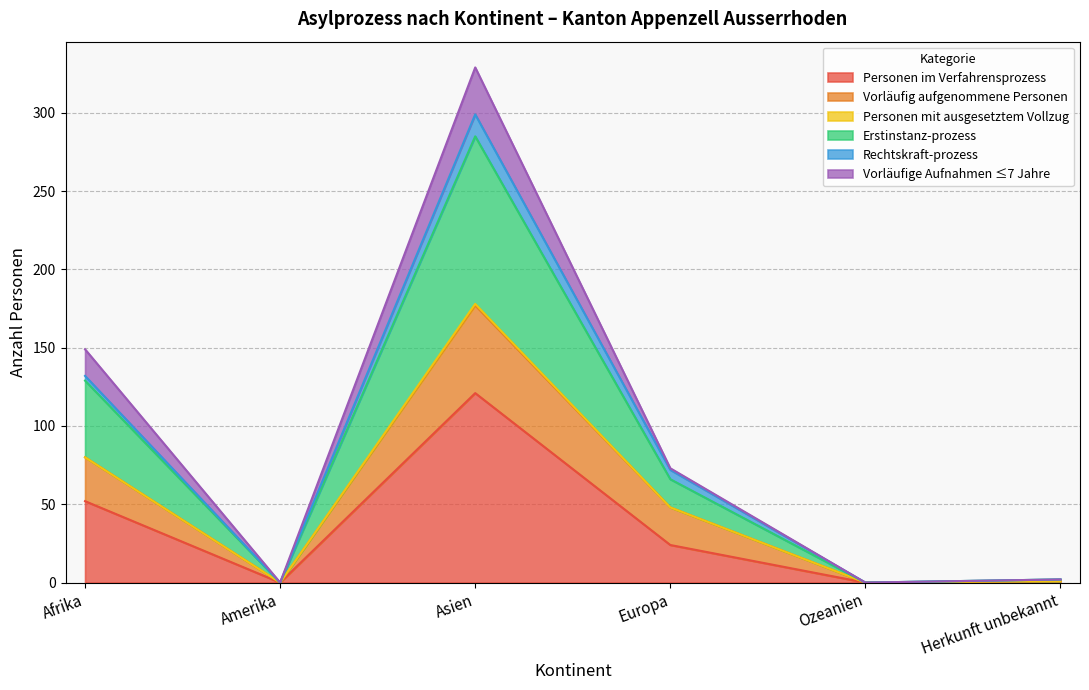

True or false: Erstinstanz-prozess has more than 0 interior local peaks.

True